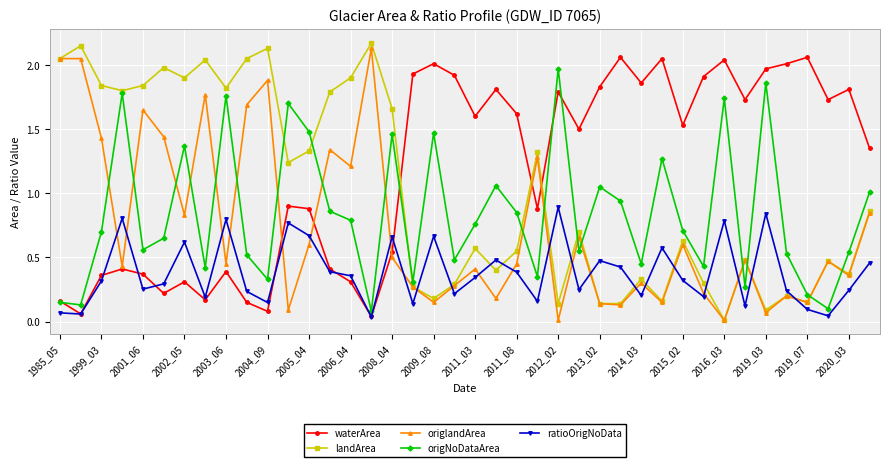

True or false: waterArea has more than 0 interior local peaks.

True